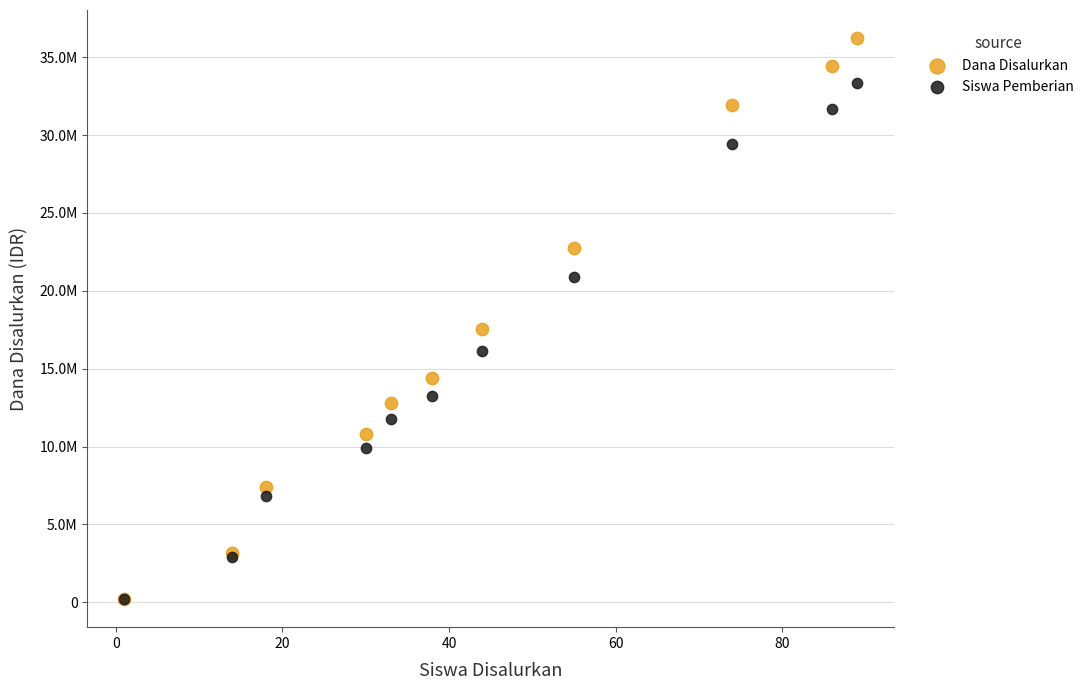

What are all the series names shown in the legend?

Dana Disalurkan, Siswa Pemberian